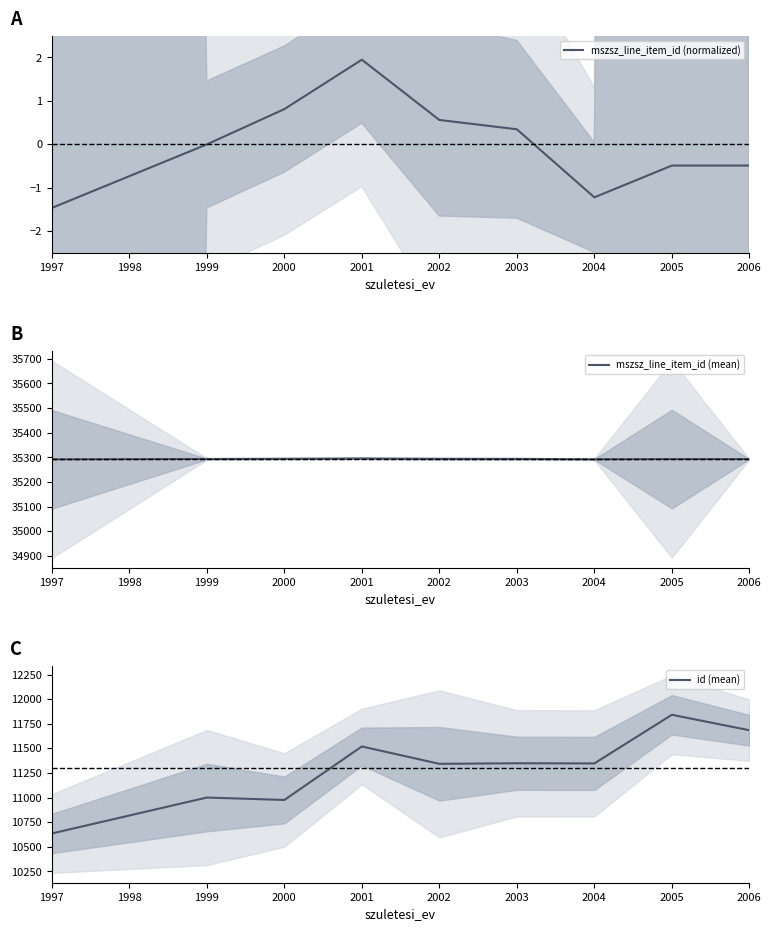

How many interior local peaks does the mszsz_line_item_id (mean) series have?

1